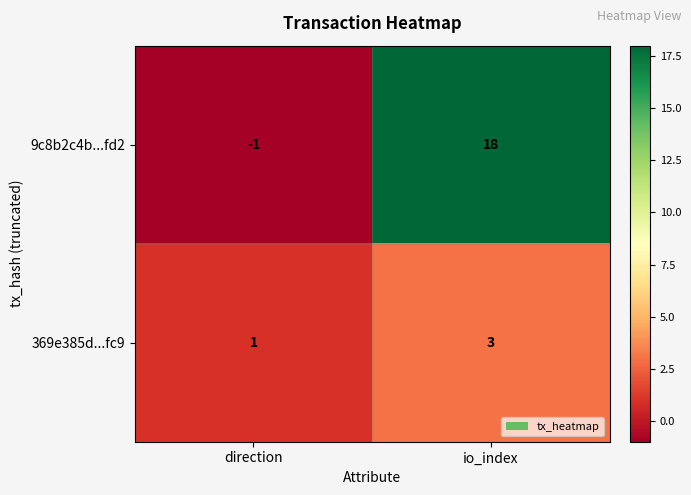

What is the greatest value displayed?

18